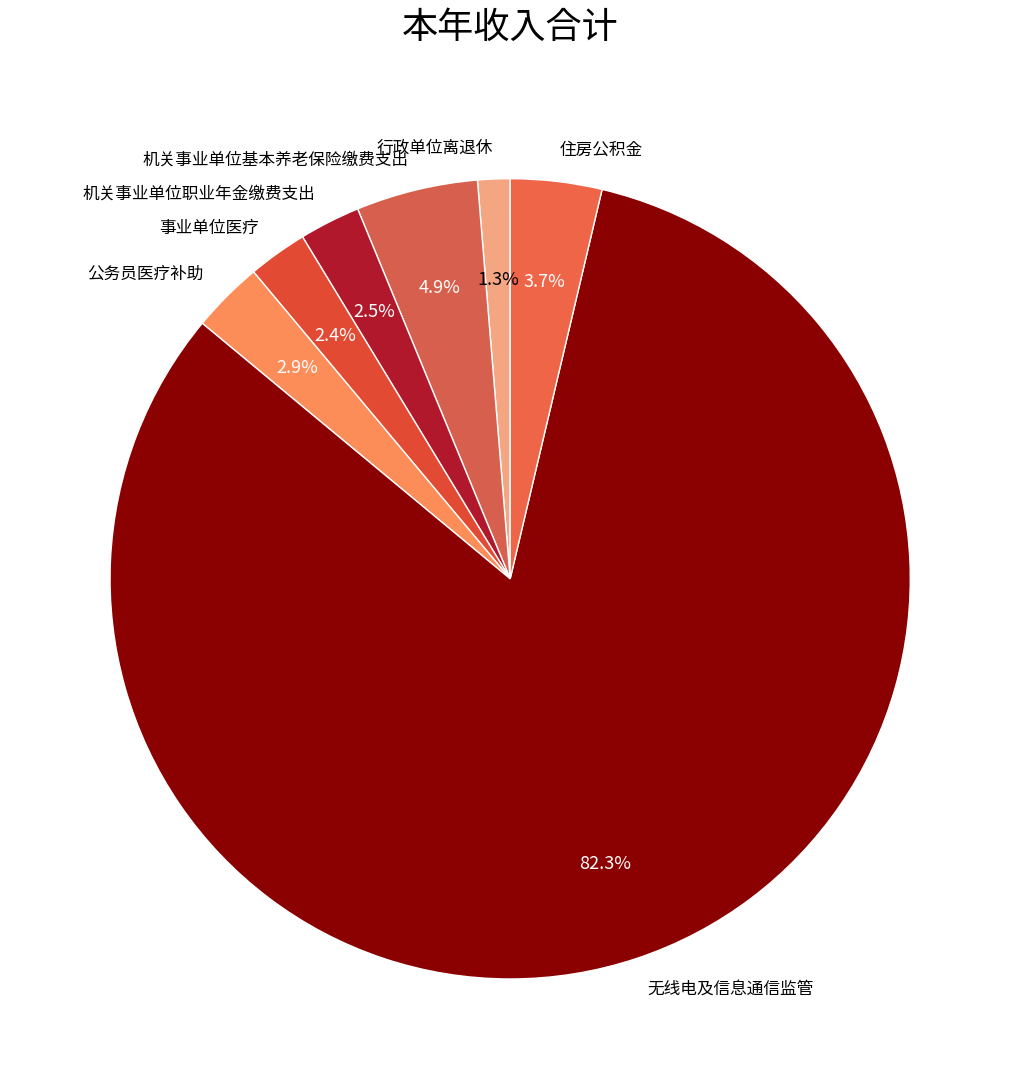

How many segments does this pie chart have?

7